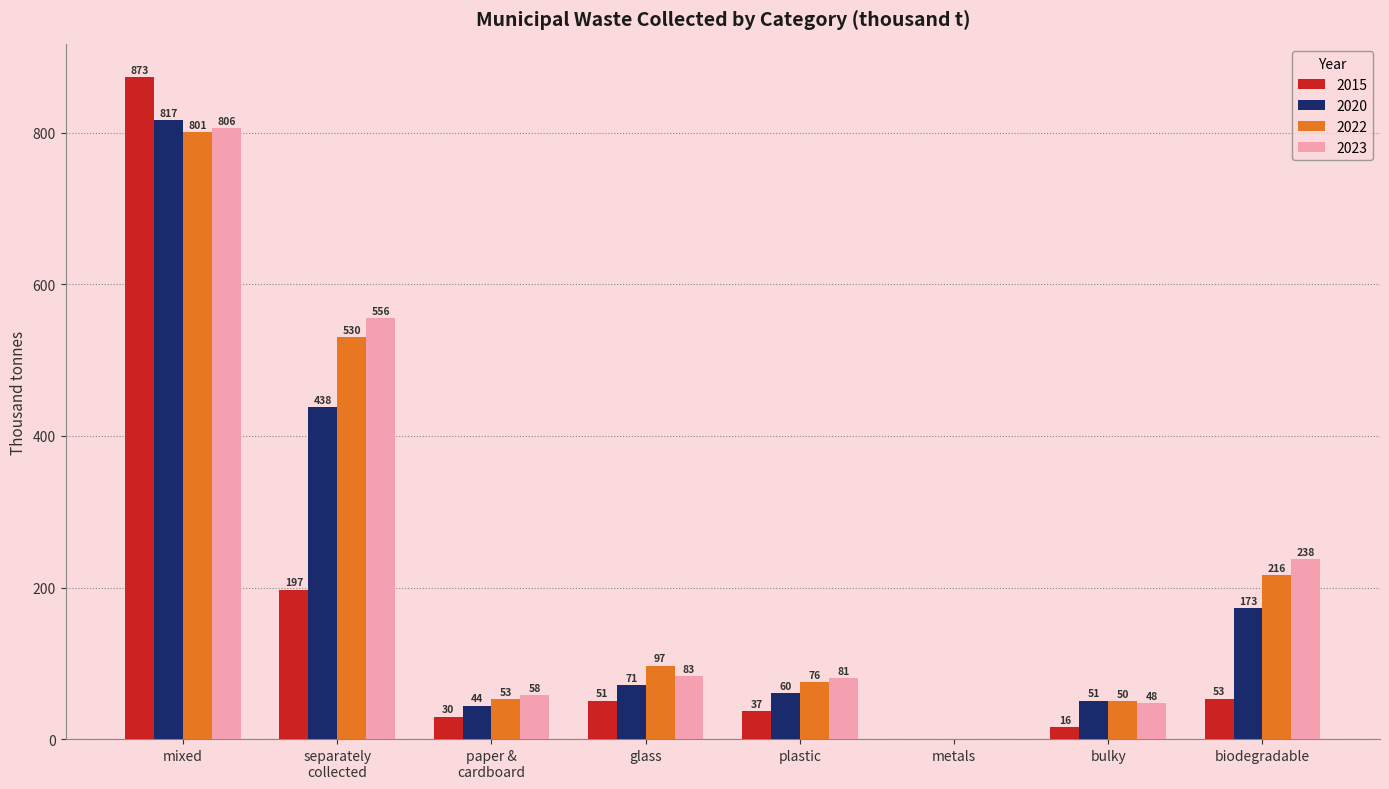

Between plastic and metals, which series saw the biggest shift?

2023